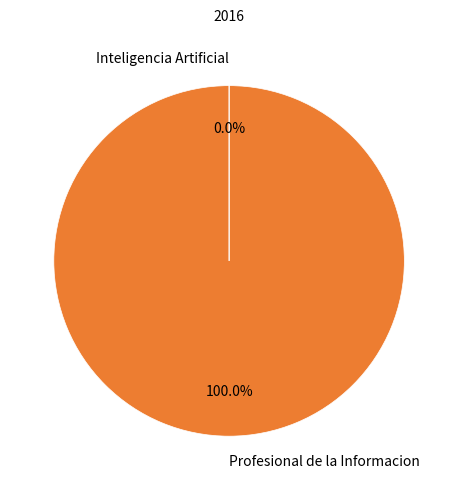

To the nearest percent, what is the average slice percentage?

50%